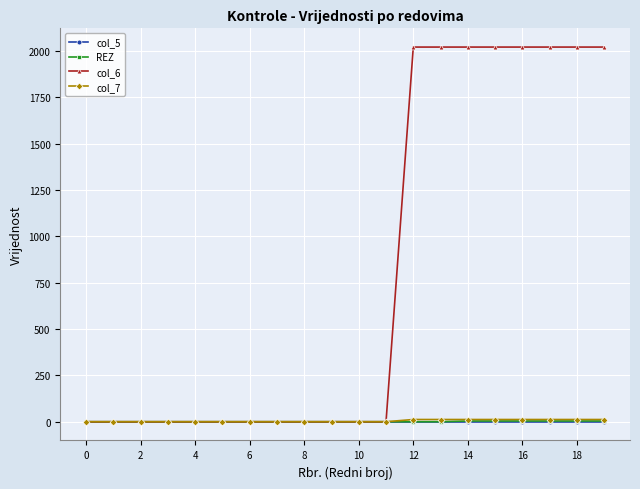

What is the greatest value displayed?

2022